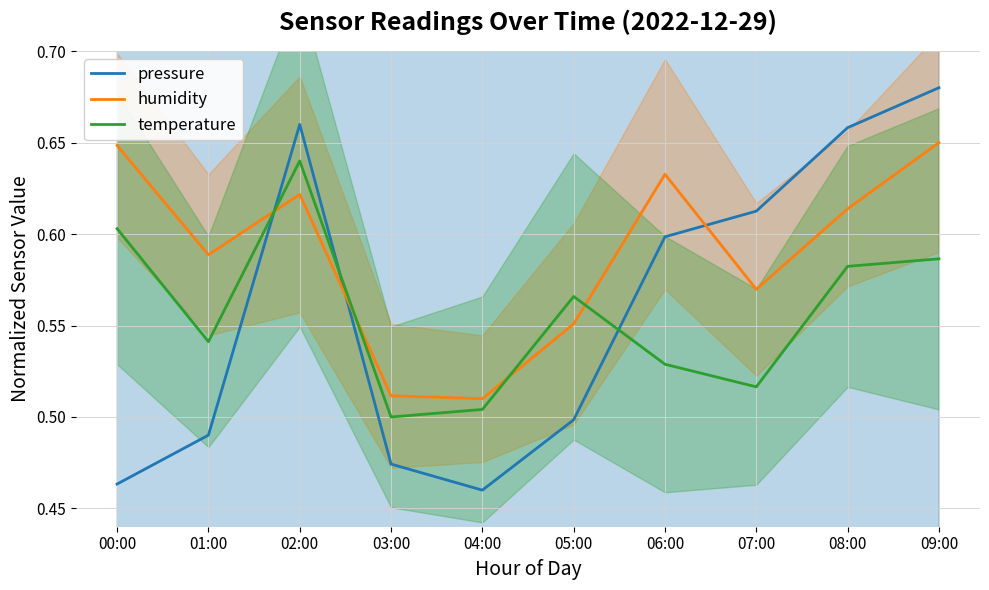

Rank the categories by humidity value from lowest to highest.

04:00, 03:00, 05:00, 07:00, 01:00, 08:00, 02:00, 06:00, 00:00, 09:00